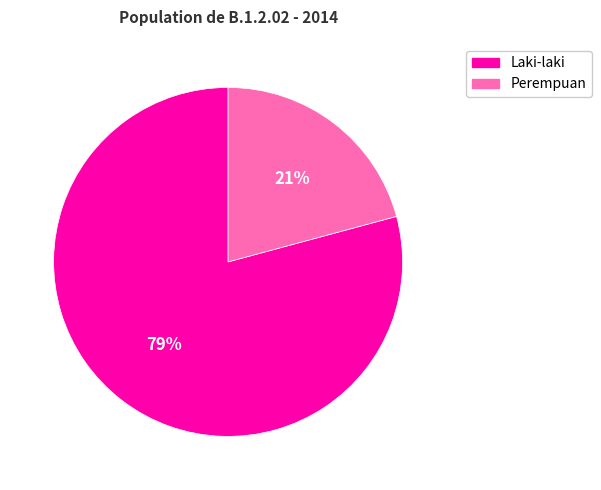

Is the sum of Perempuan and Laki-laki greater than half?

Yes